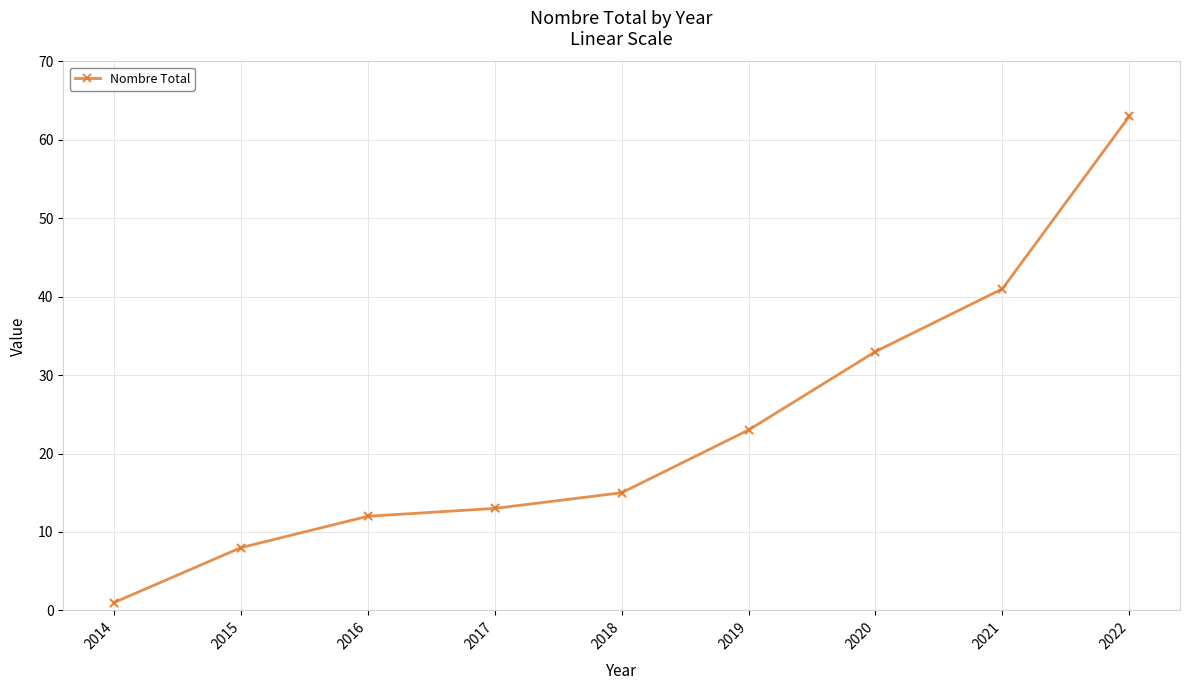

What is the change in value from 2015 to 2022?

+55